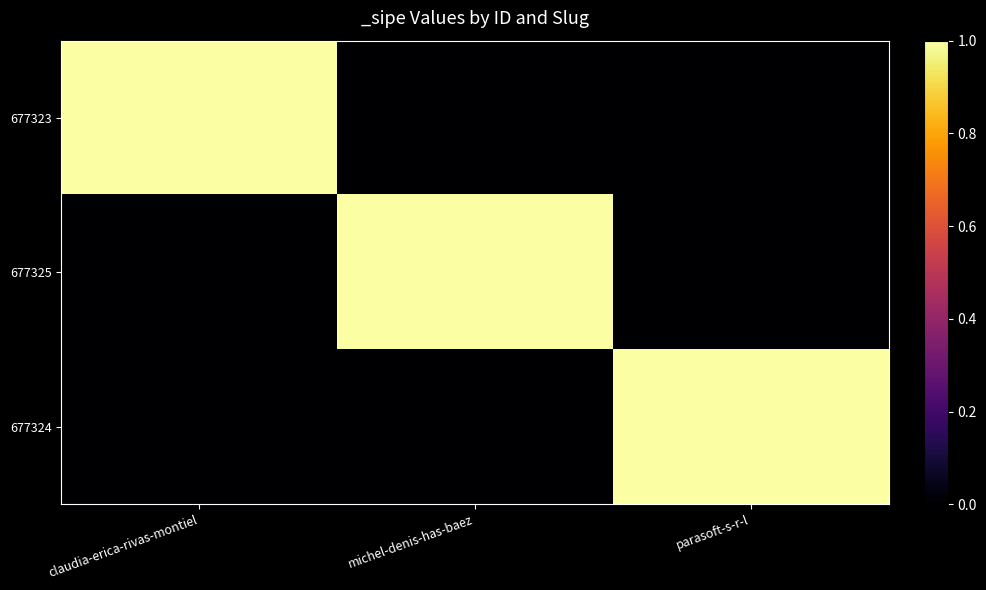

List the series in order of their peak value, lowest first.

677323, 677325, 677324